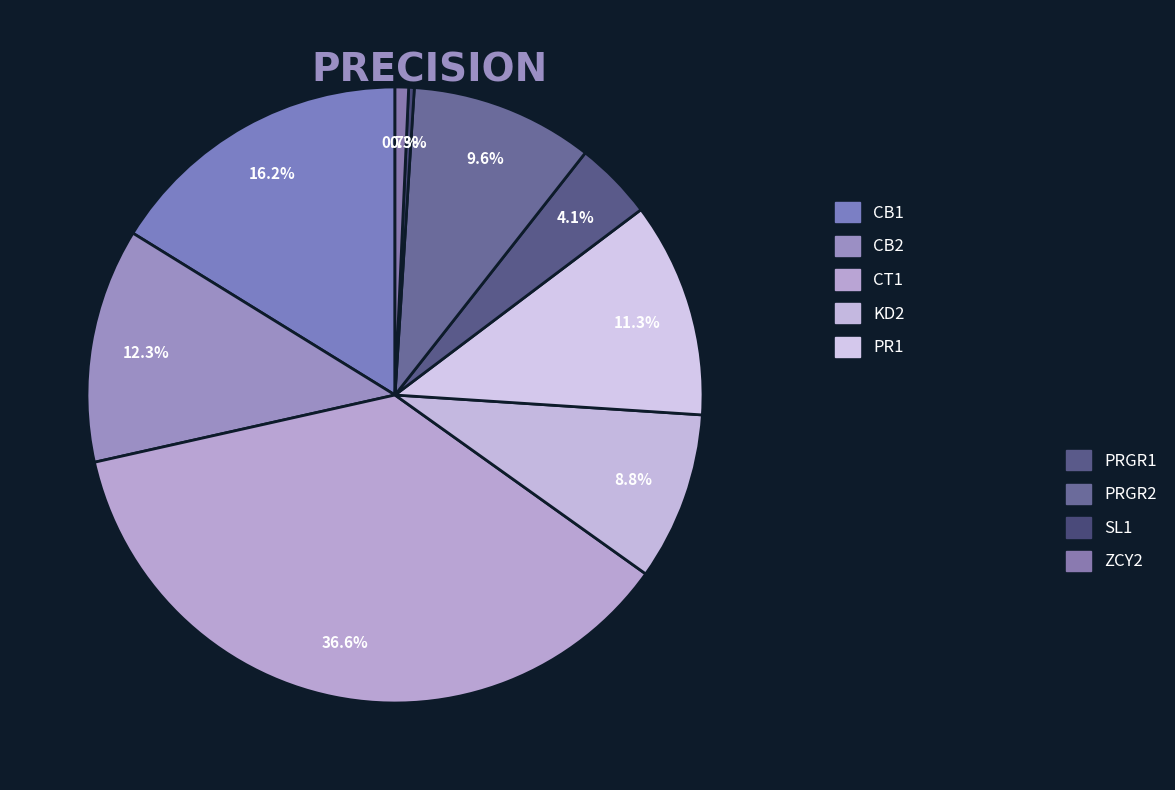

How many segments does this pie chart have?

9